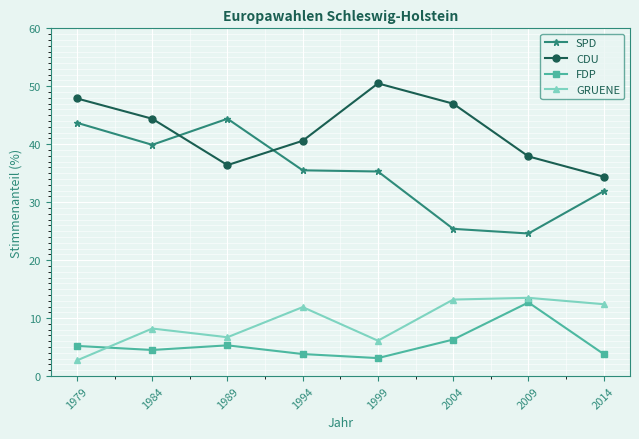

The GRUENE series shows 2.7 at 1979. True or false?

True